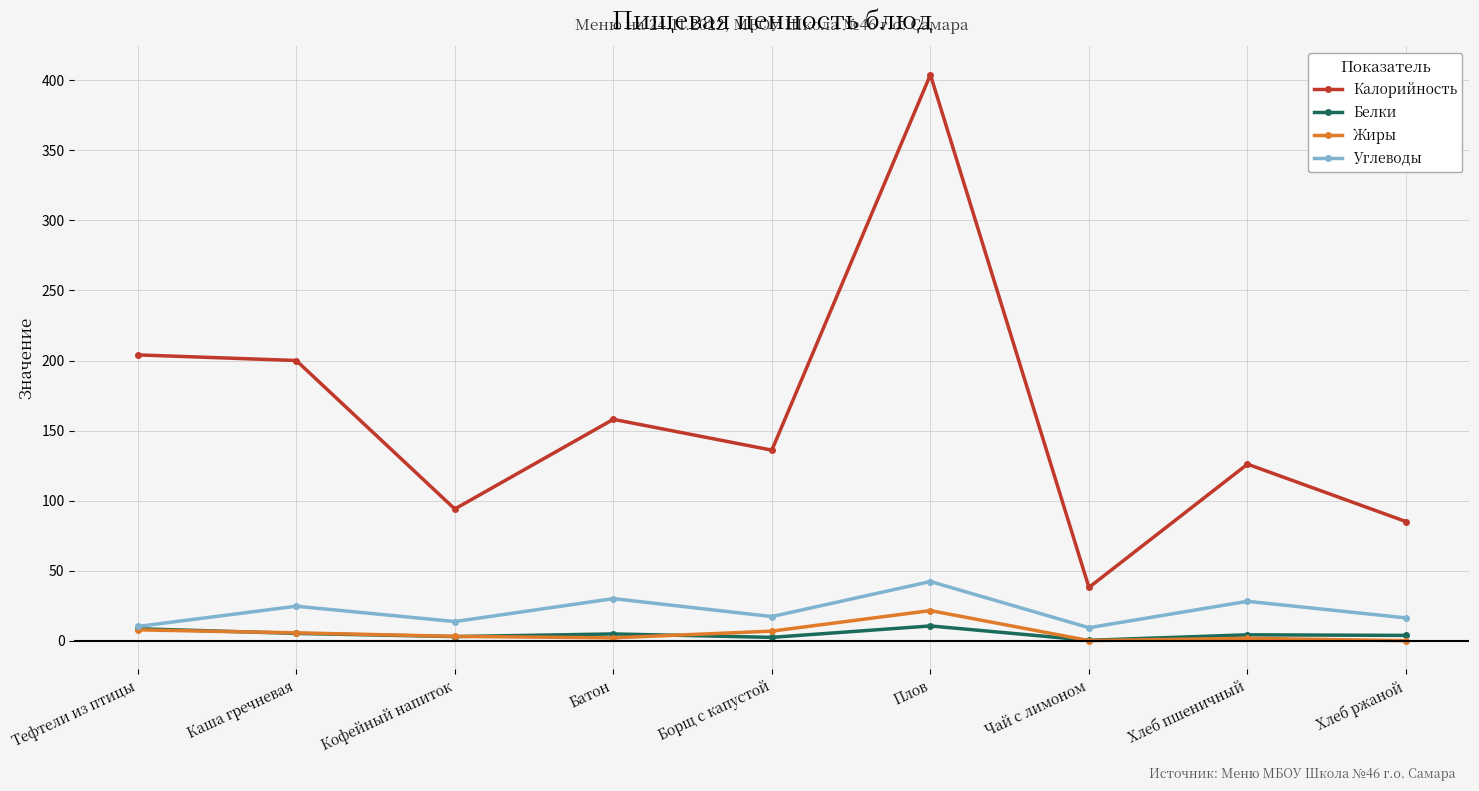

Is this an area chart (filled region under the line)?

No